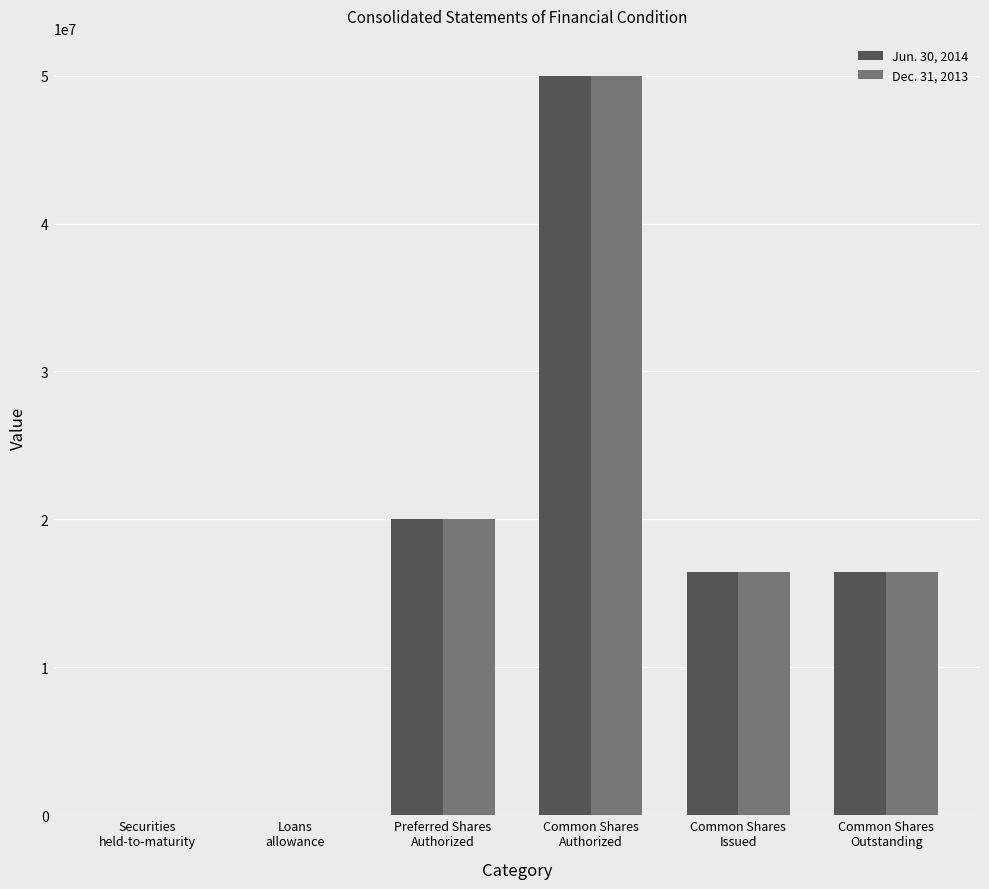

What is the sum of all Jun. 30, 2014 values?

102955313